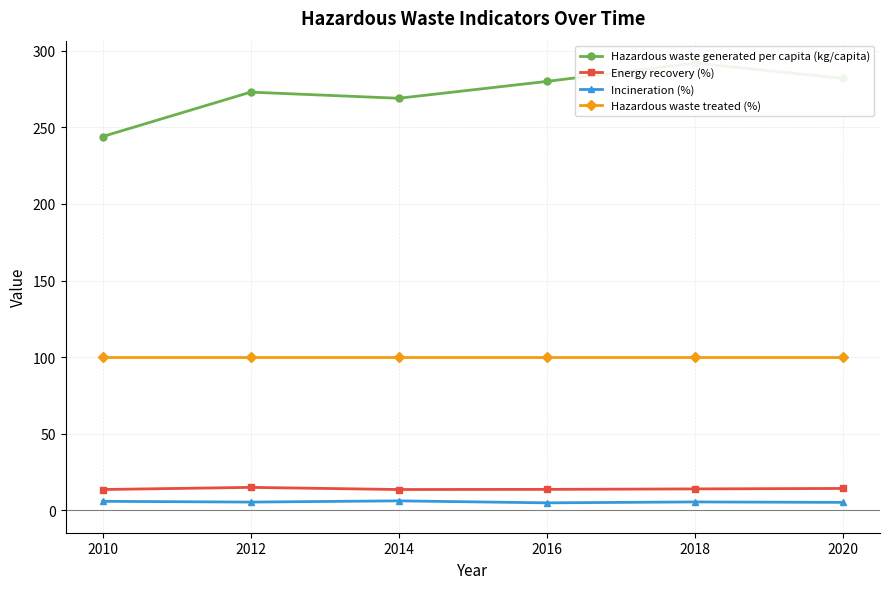

Rank the categories by Energy recovery (%) value from lowest to highest.

2010, 2014, 2016, 2018, 2020, 2012